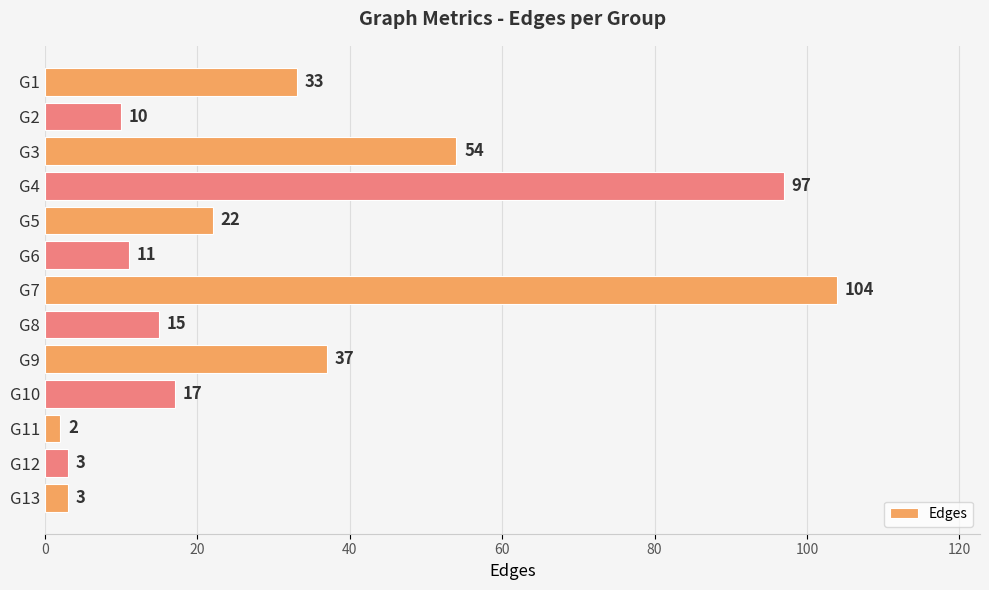

What is the maximum value shown in the chart?

104